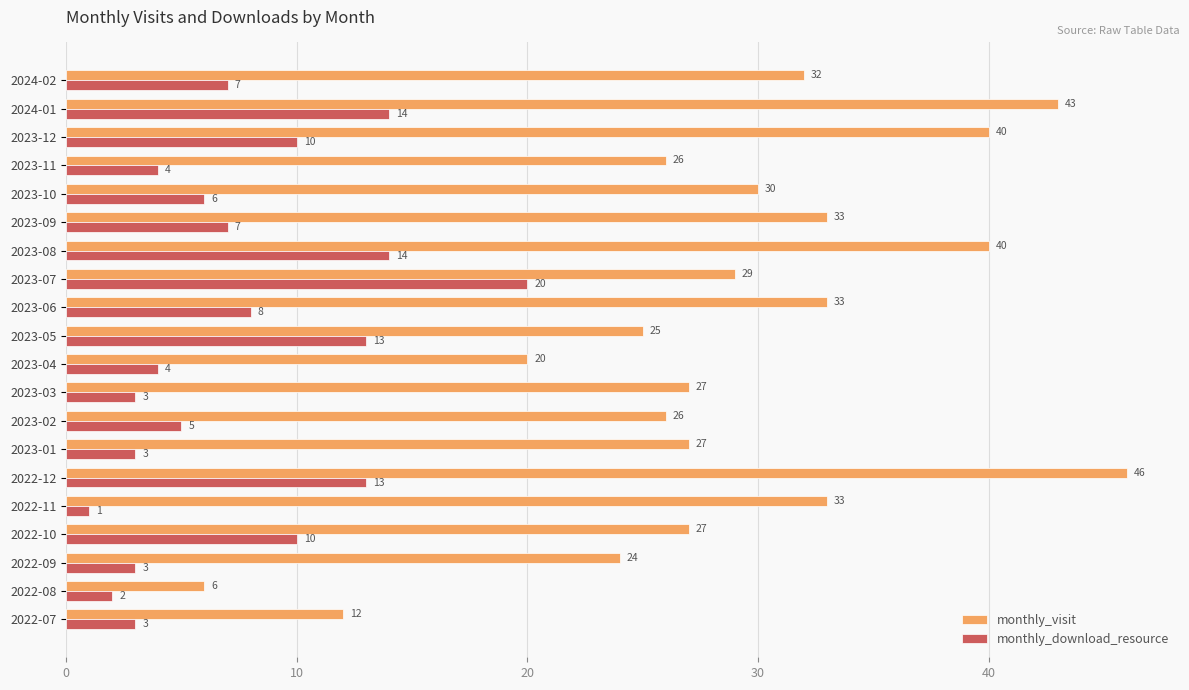

Which series has the largest range (max minus min)?

monthly_visit